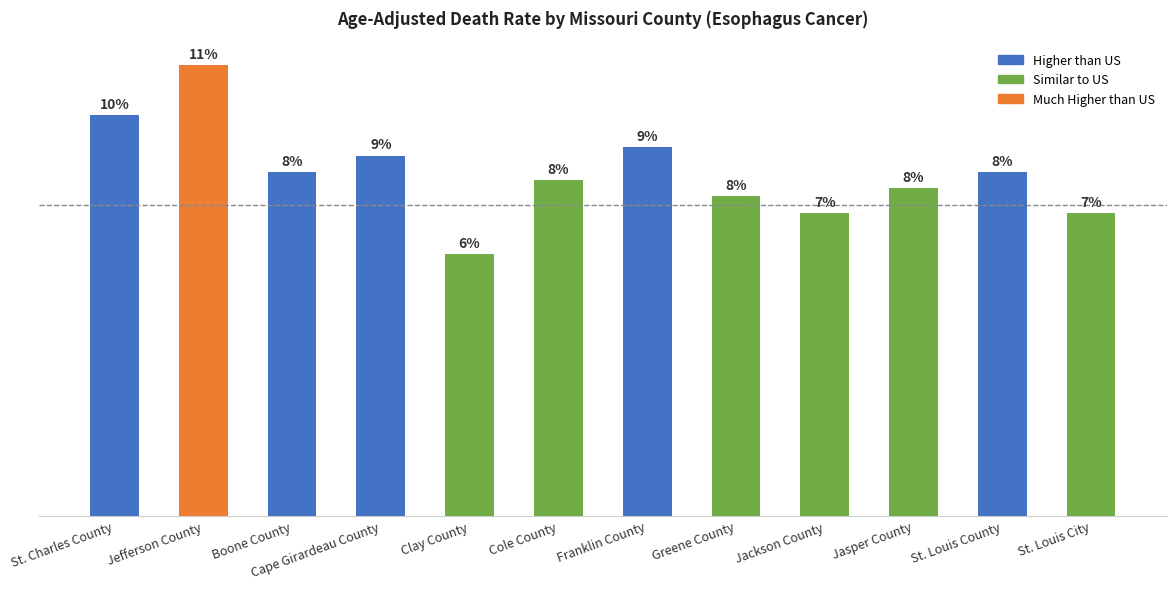

Is it true that the value at Cape Girardeau County is 4.4?

True